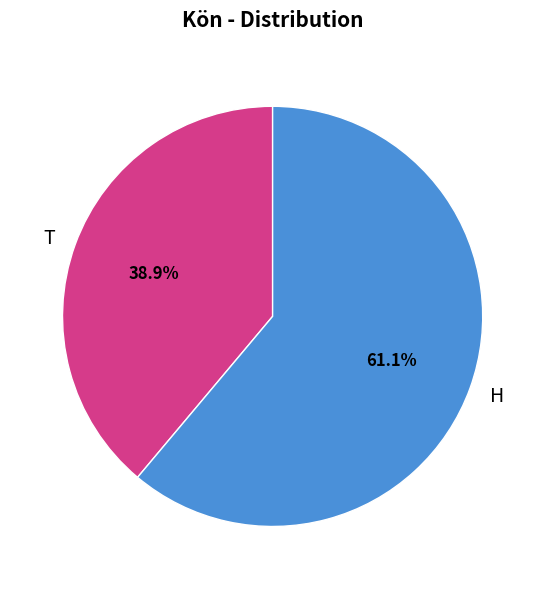

To the nearest percent, what percentage of the pie is T?

39%